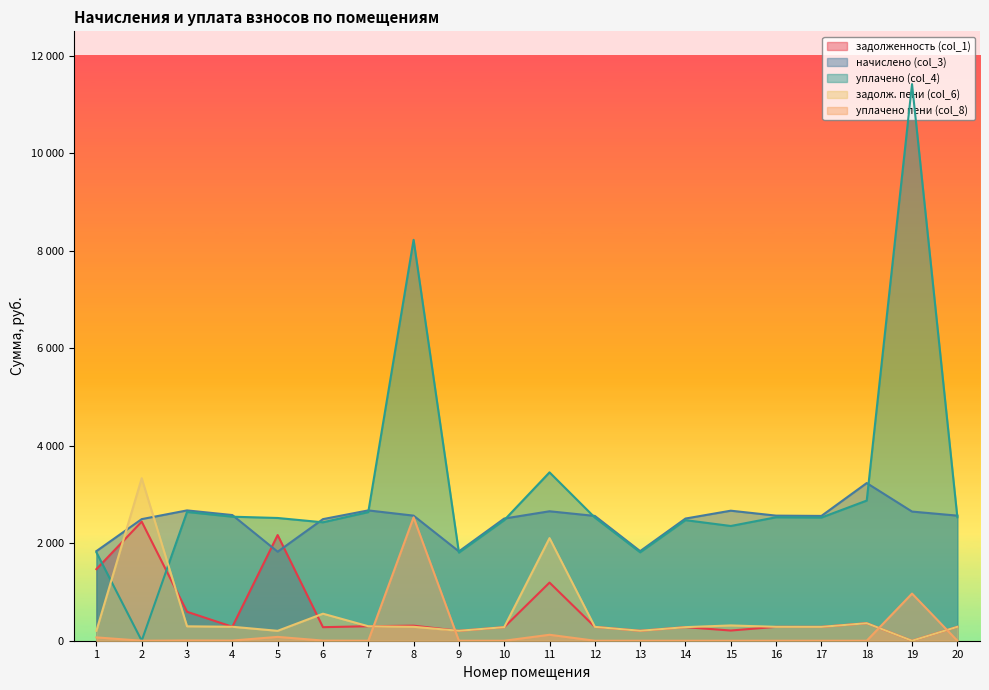

What is the maximum value for задолженность (col_1)?

2442.9